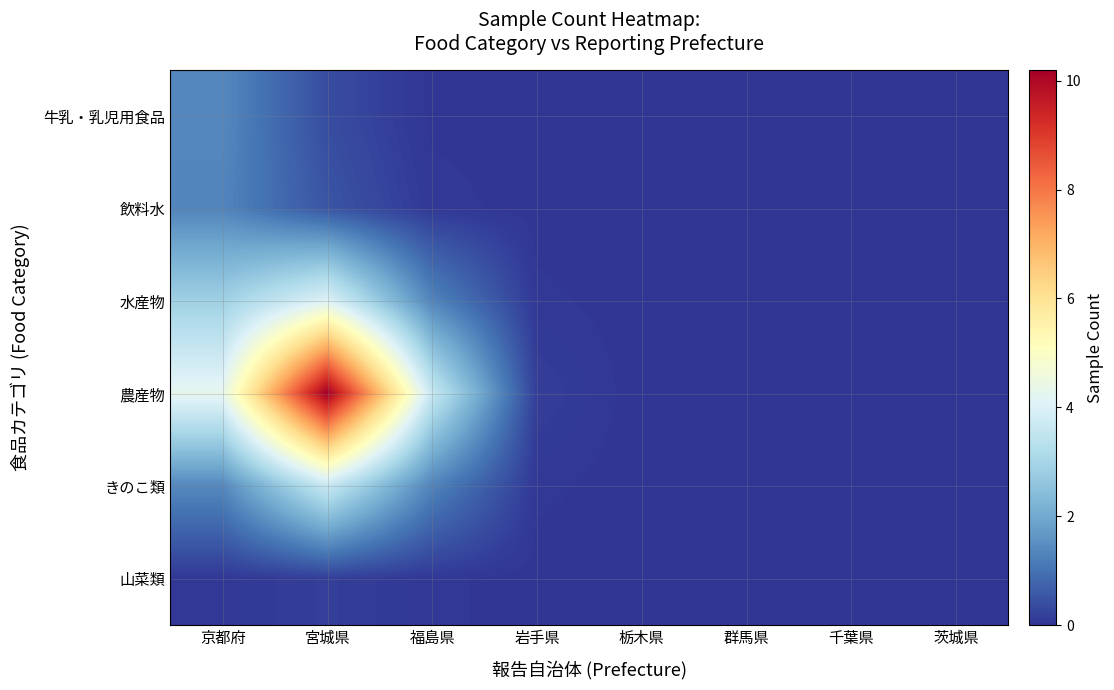

Which label corresponds to the smallest value in the chart?

群馬県